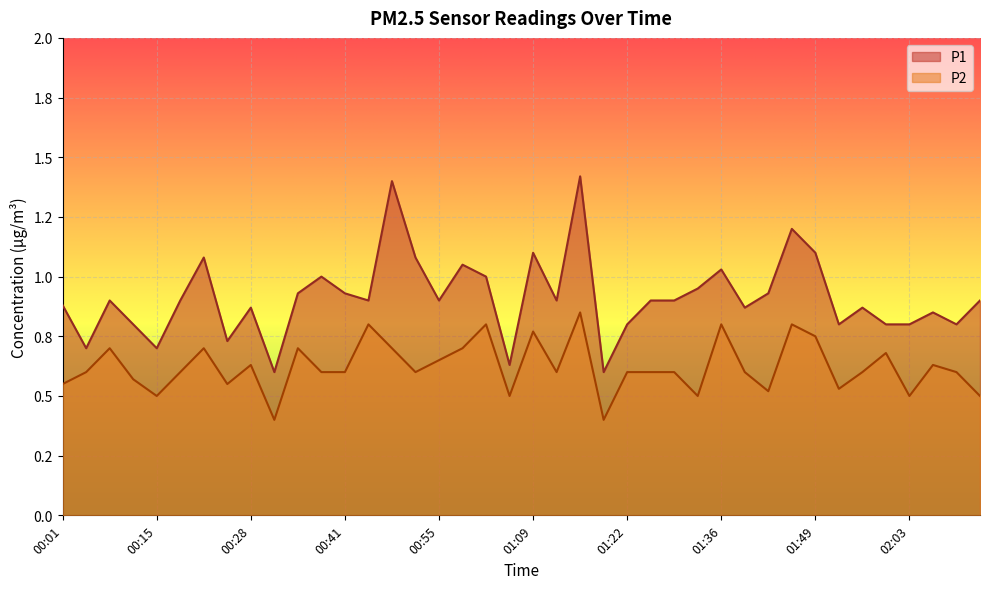

At which category is the sum across all series the highest?

01:15